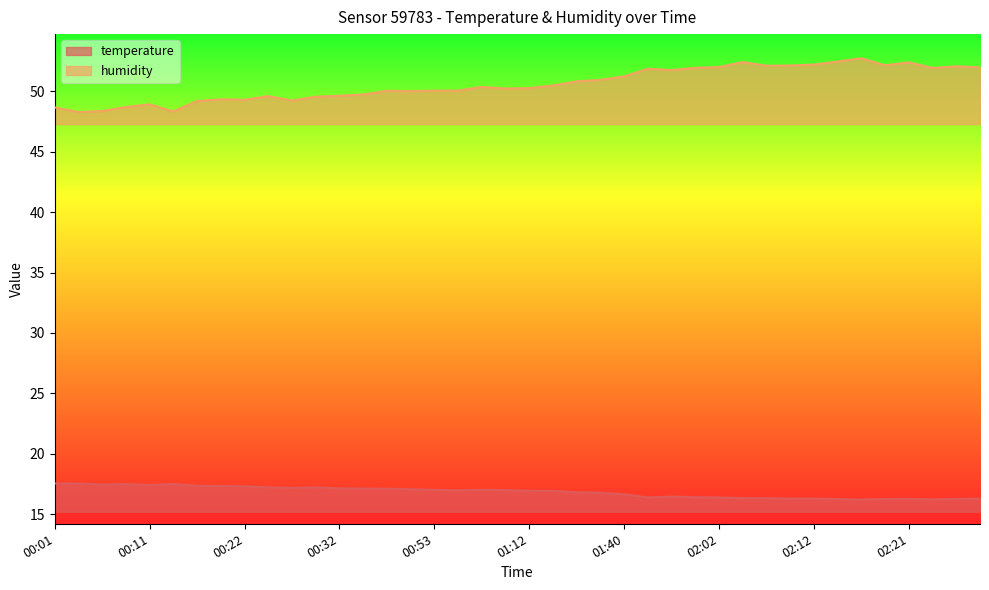

Is the value of humidity at 00:06 greater than the value of temperature at 02:29?

Yes